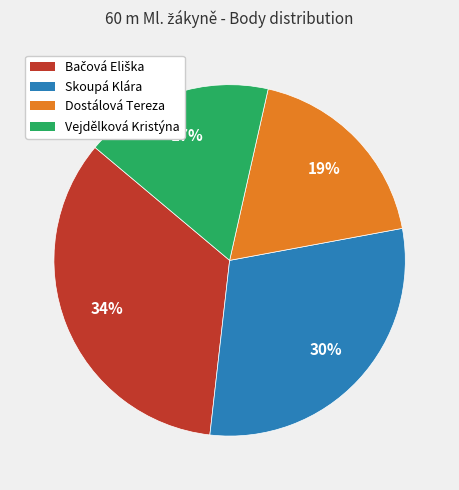

Do Dostálová Tereza and Skoupá Klára together represent more than half of the pie?

No